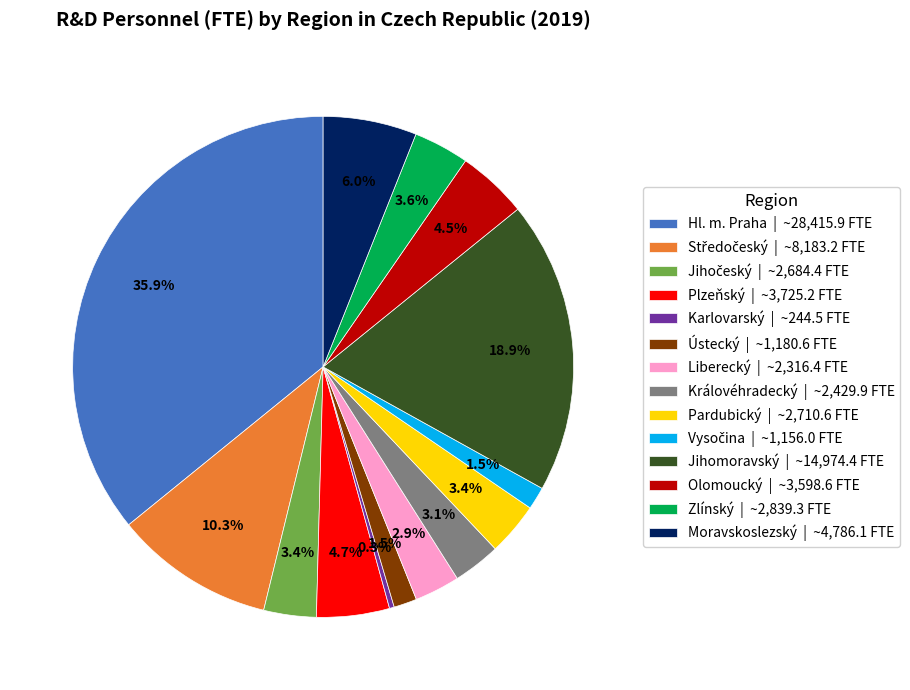

Count the number of slices in the pie.

14